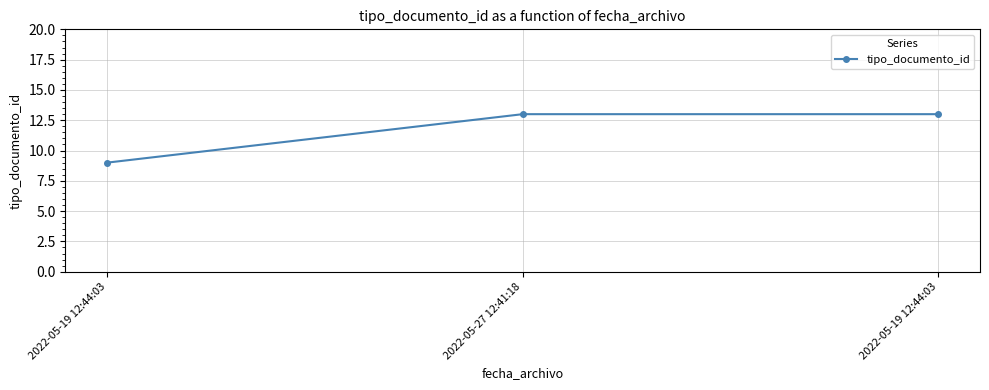

Count the number of data series in this chart.

1